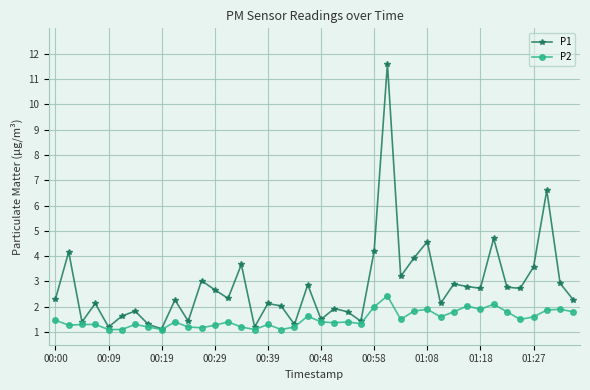

What is the sum of all P1 values?

112.3